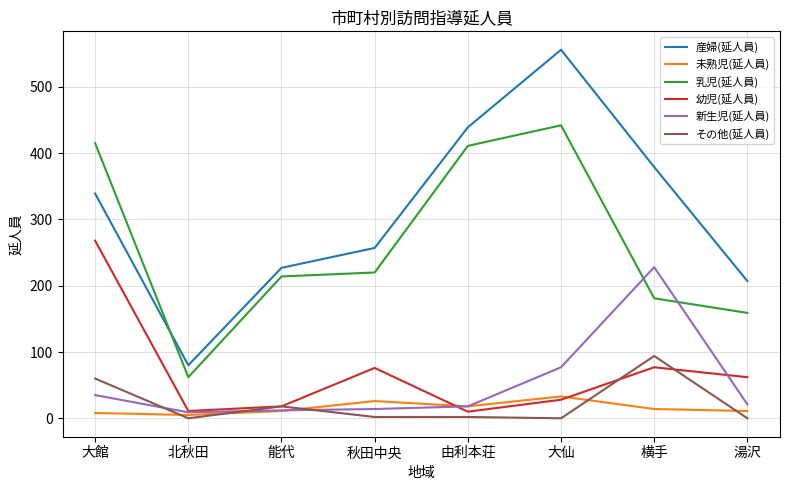

At which label does 新生児(延人員) reach its peak?

横手